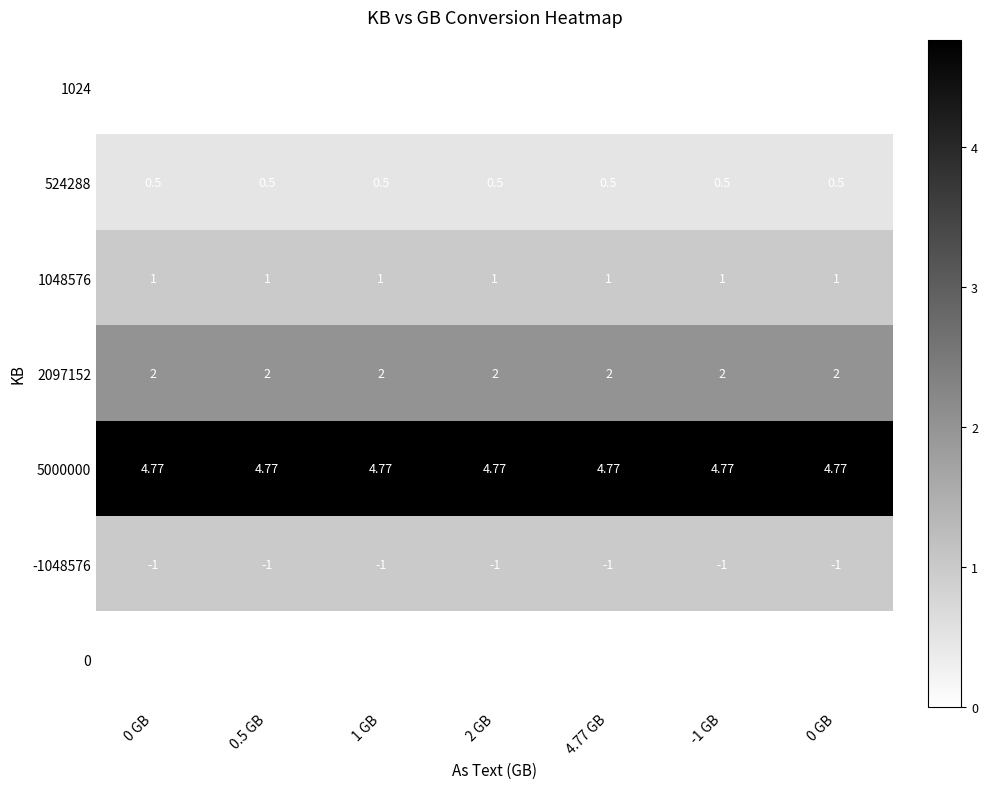

How many series are shown in this chart?

7